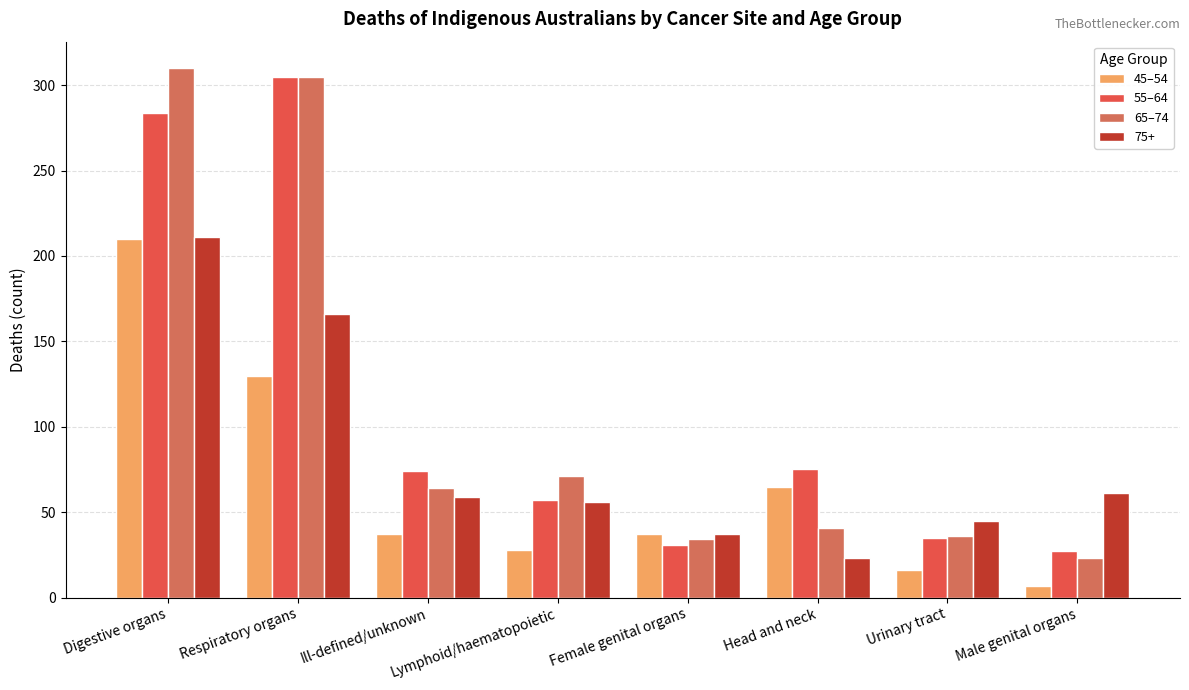

Which category has the highest value in the 65–74 series?

Digestive organs